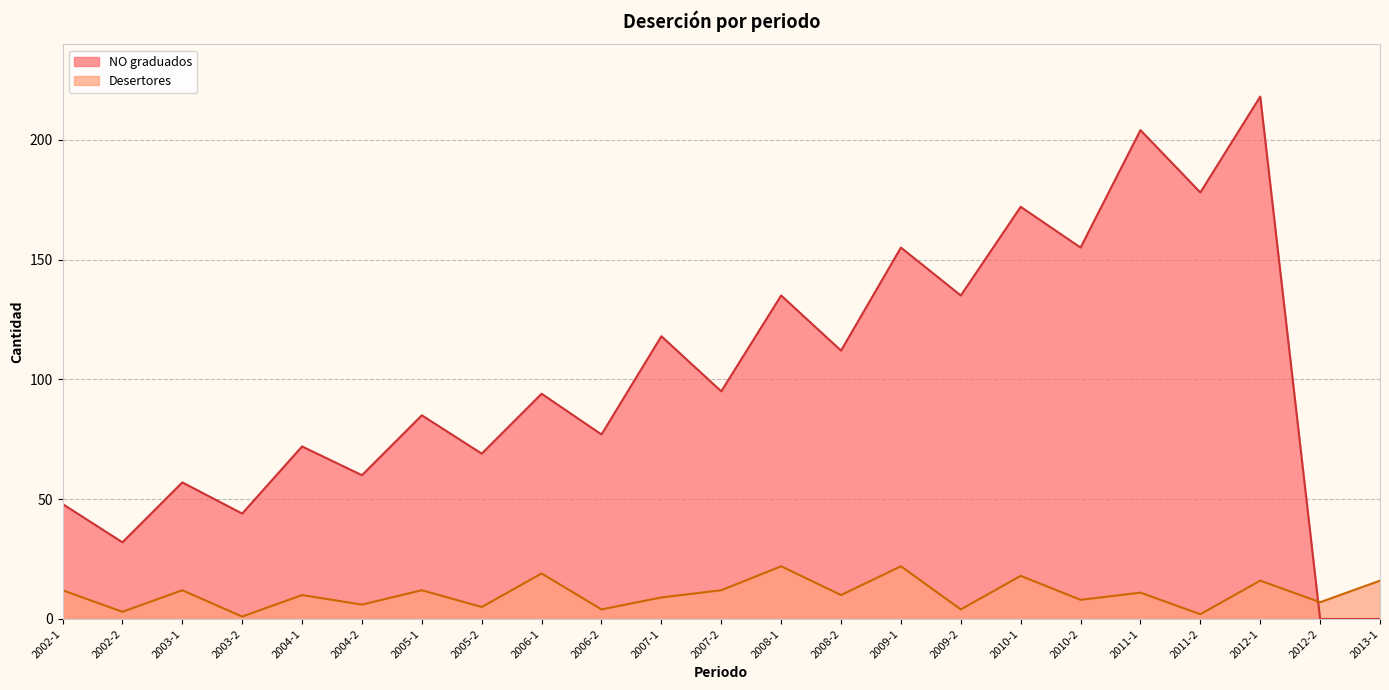

Which series ends up on top after the final intersection of Desertores and NO graduados?

Desertores